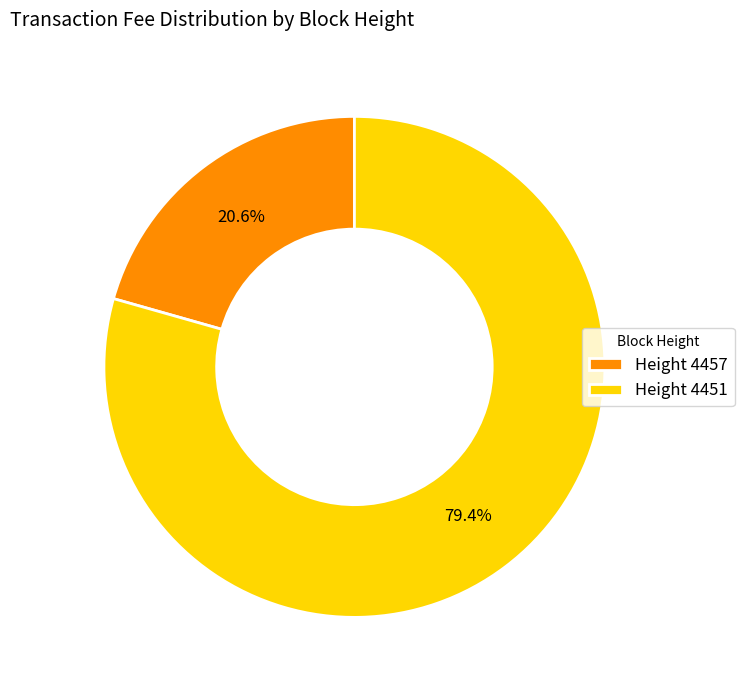

To the nearest percent, what is the difference between the largest and smallest slice percentages?

59%